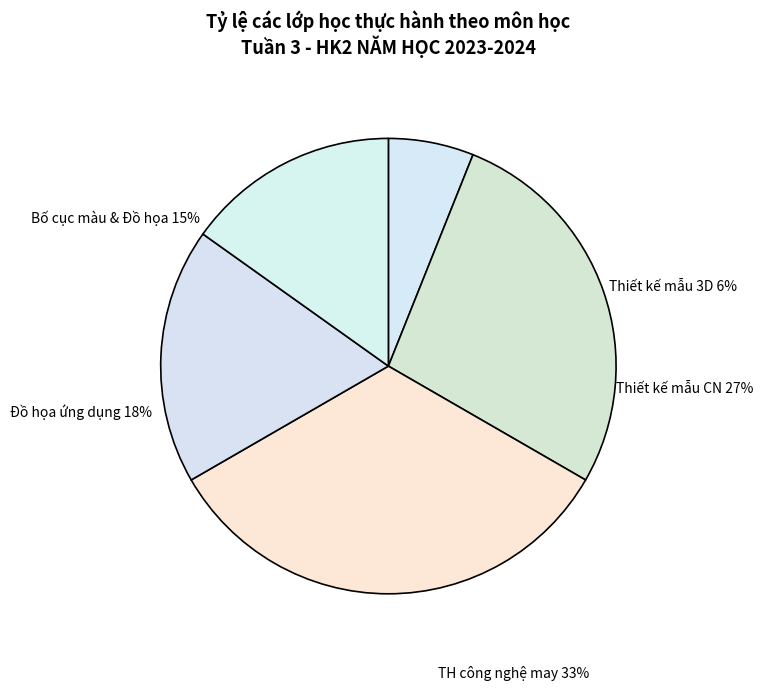

True or false: Bố cục màu & Đồ họa TT & TT trẻ em accounts for 15% of the total.

True